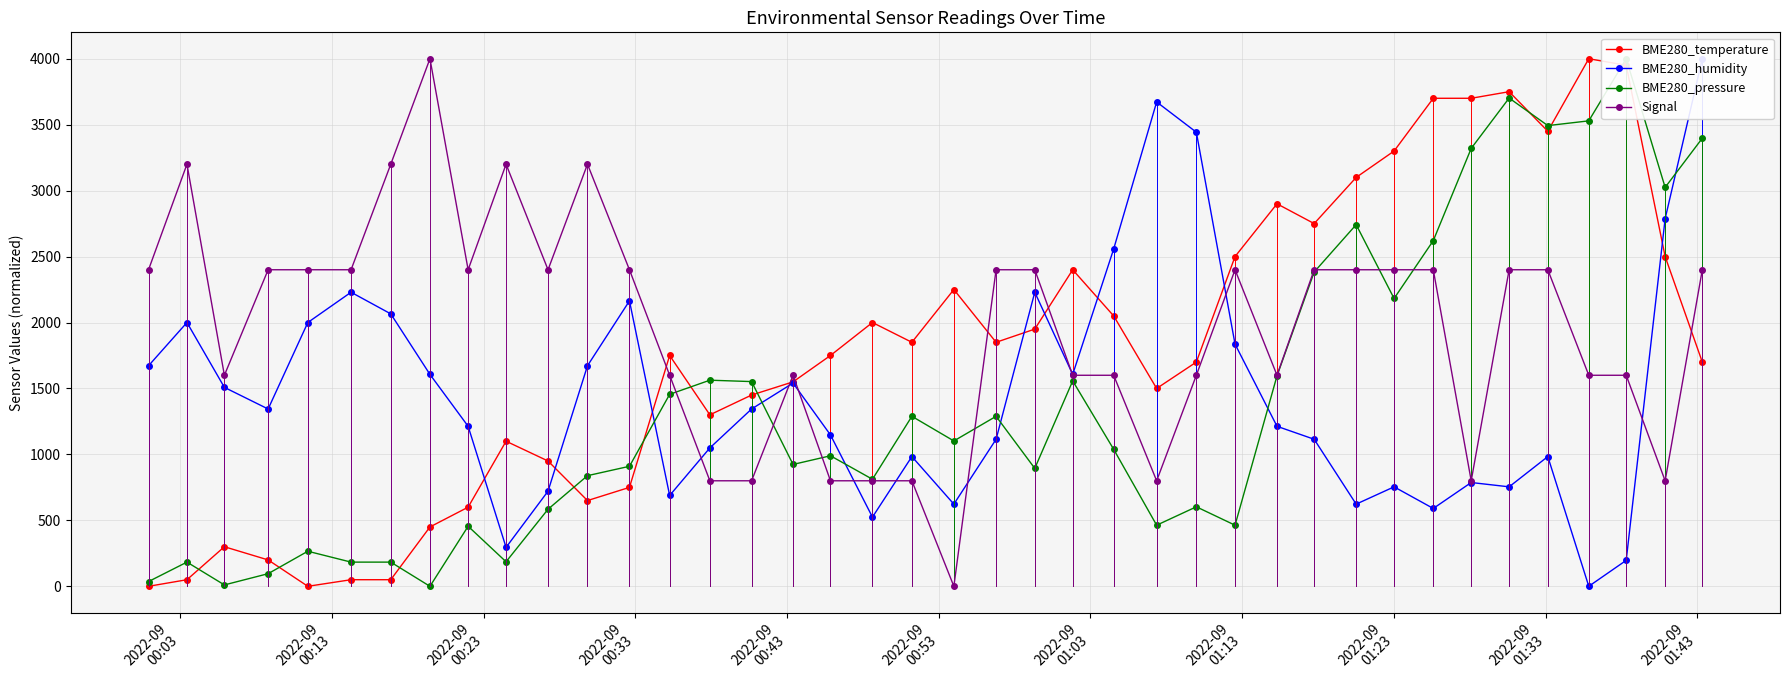

Reading left to right, what are all the values shown in this chart?

BME280_temperature: 0.0	50.0	300.0	200.0	0.0	50.0	50.0	450.0	600.0	1100.0	950.0	650.0	750.0	1750.0	1300.0	1450.0	1550.0	1750.0	2000.0	1850.0	2250.0	1850.0	1950.0	2400.0	2050.0	1500.0	1700.0	2500.0	2900.0	2750.0	3100.0	3300.0	3700.0	3700.0	3750.0	3450.0	4000.0	3950.0	2500.0	1700.0
BME280_humidity: 1672.1	2000.0	1508.2	1344.3	2000.0	2229.5	2065.6	1606.6	1213.1	295.1	721.3	1672.1	2163.9	688.5	1049.2	1344.3	1541.0	1147.5	524.6	983.6	623.0	1114.8	2229.5	1606.6	2557.4	3672.1	3442.6	1836.1	1213.1	1114.8	623.0	754.1	590.2	786.9	754.1	983.6	0.0	196.7	2786.9	4000.0
BME280_pressure: 36.0	183.4	10.5	95.6	265.8	183.4	183.4	0.0	455.4	186.0	584.3	838.8	909.8	1455.6	1562.6	1552.1	923.9	989.7	811.6	1288.9	1102.0	1288.9	894.1	1557.4	1038.8	463.3	602.8	463.3	1596.0	2383.0	2741.8	2182.1	2620.8	3320.0	3701.7	3492.9	3528.8	4000.0	3024.3	3397.2
Signal: 2400.0	3200.0	1600.0	2400.0	2400.0	2400.0	3200.0	4000.0	2400.0	3200.0	2400.0	3200.0	2400.0	1600.0	800.0	800.0	1600.0	800.0	800.0	800.0	0.0	2400.0	2400.0	1600.0	1600.0	800.0	1600.0	2400.0	1600.0	2400.0	2400.0	2400.0	2400.0	800.0	2400.0	2400.0	1600.0	1600.0	800.0	2400.0